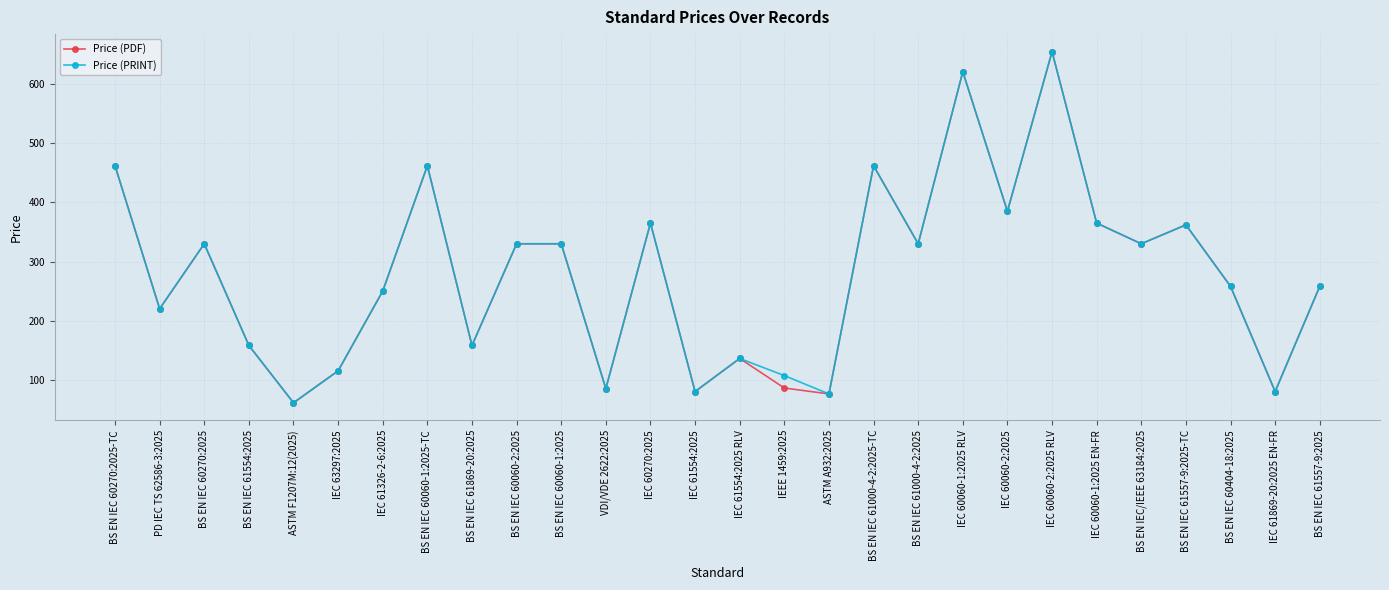

Is it true that Price (PDF) equals 127.3 at IEC 60060-1:2025 EN-FR?

False